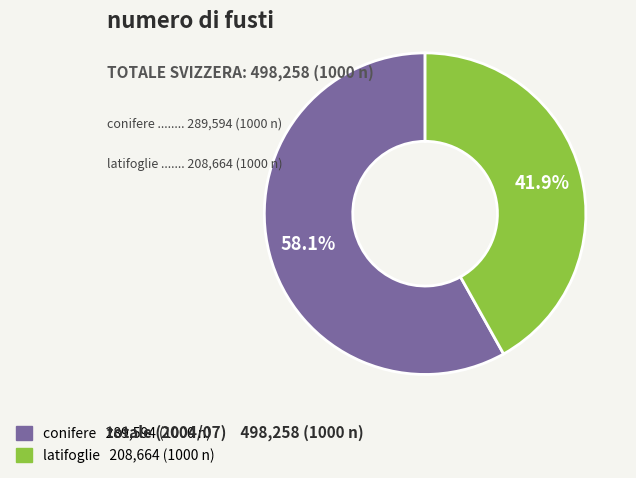

Which has a higher value, latifoglie or conifere?

conifere